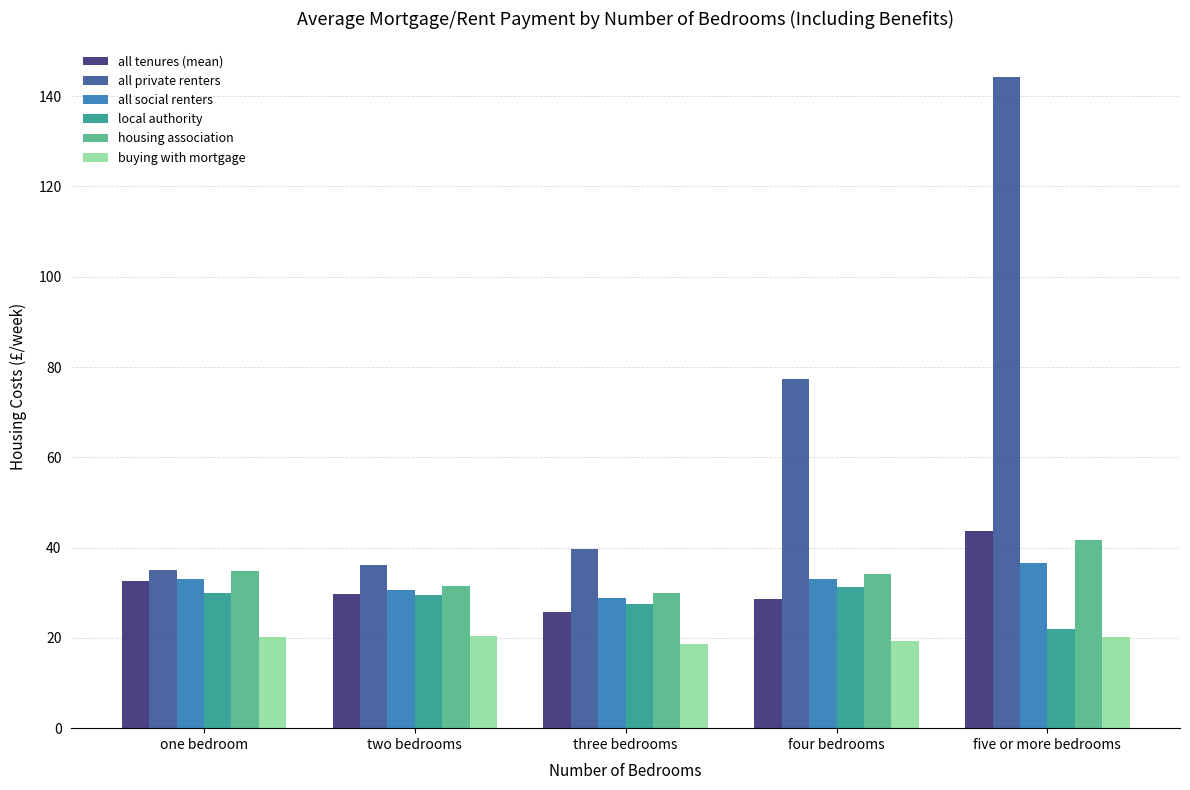

True or false: local authority has a value of 47.4 at four bedrooms.

False